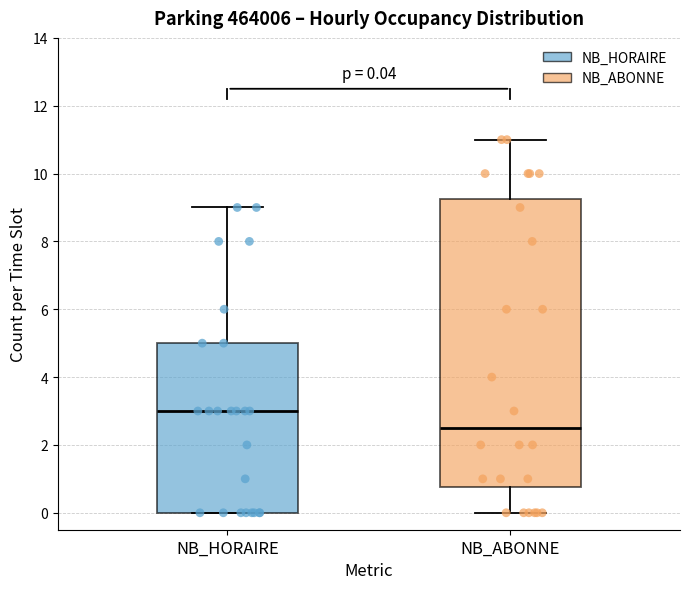

Which box is the tallest, from its lower edge to its upper edge?

NB_ABONNE